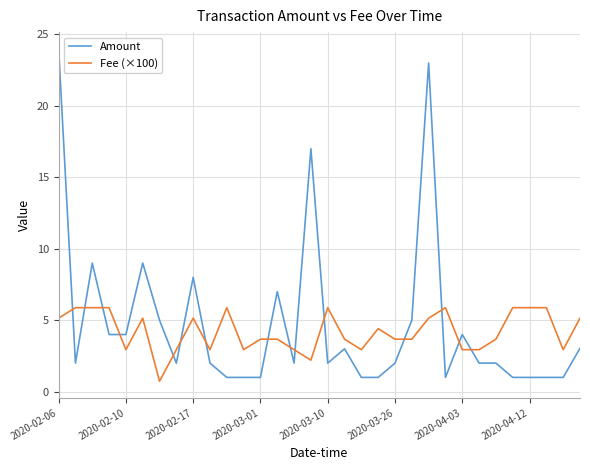

Which series has the largest range (max minus min)?

Amount